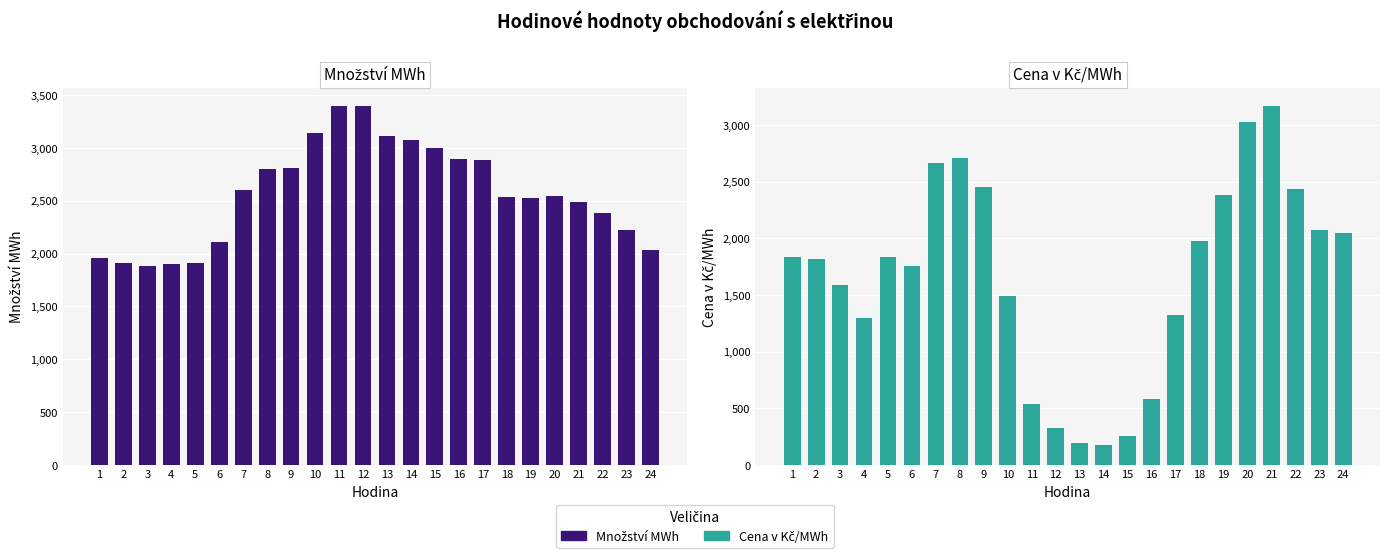

Which category has the lowest value in the Množství MWh series?

3